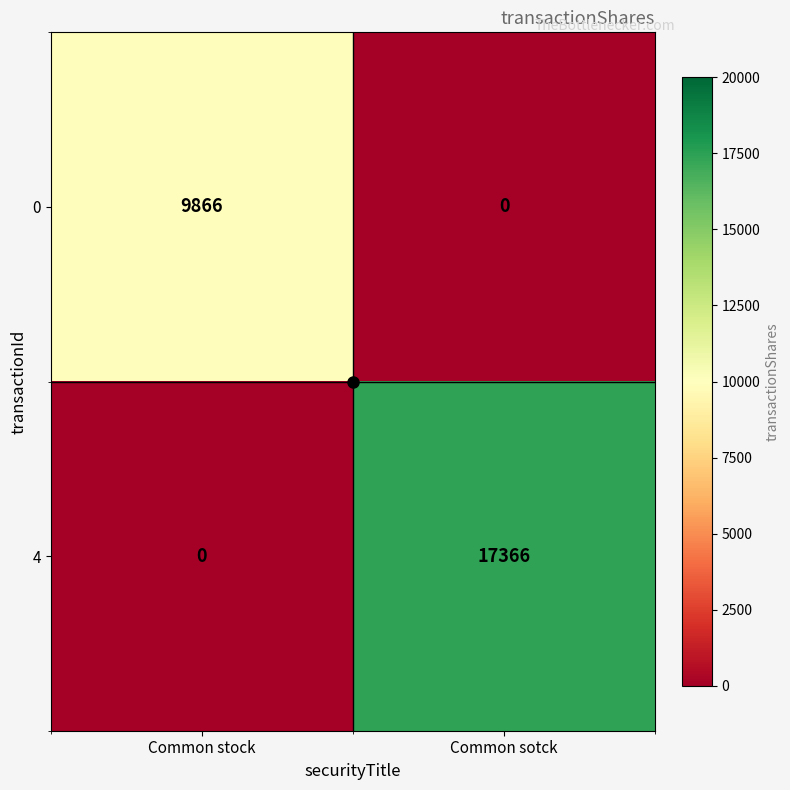

The 0 series shows 17577 at Common stock. True or false?

False